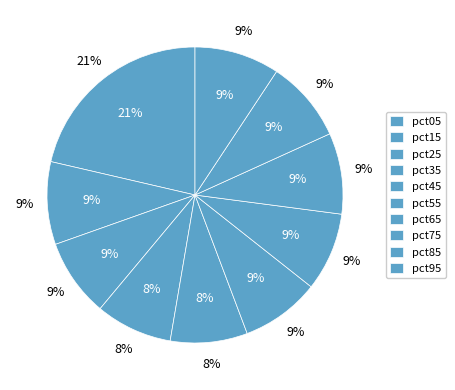

Is pct05 the majority of the pie?

No